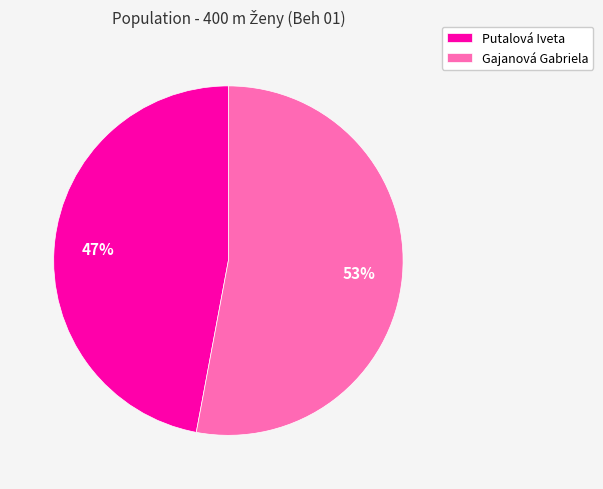

Is it true that Putalová Iveta is 38% of the pie?

False